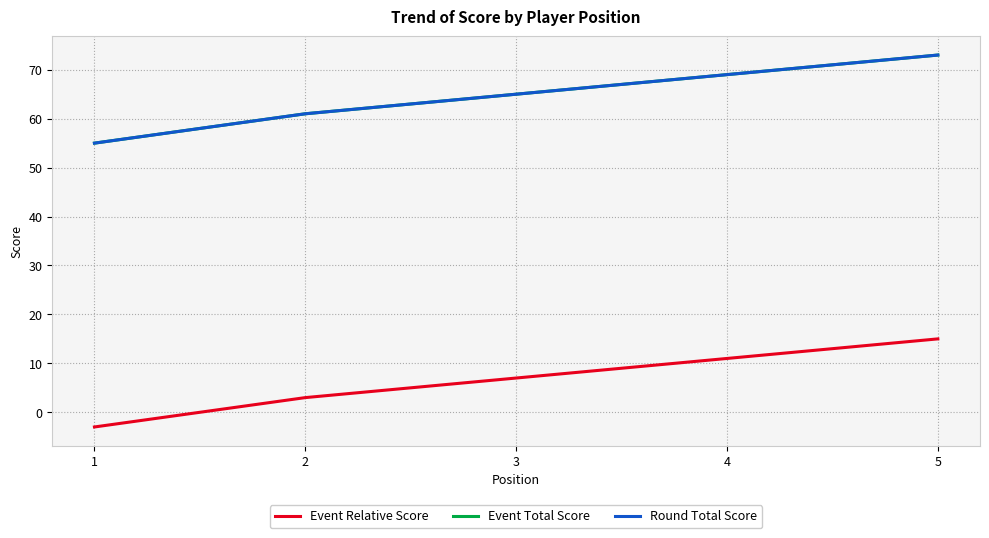

Which category has the lowest value across all series?

1